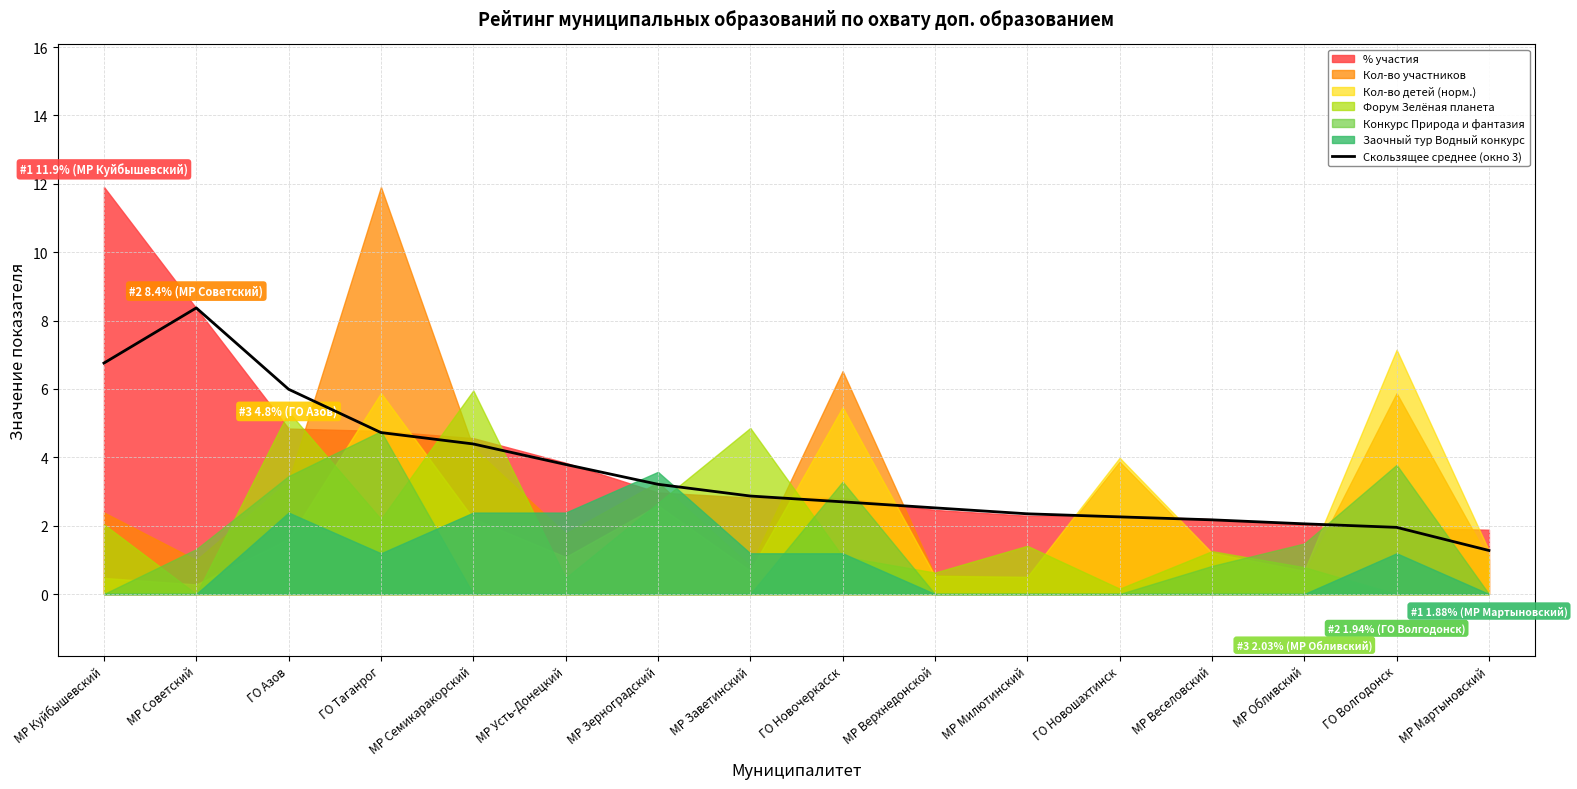

Reading right to left, transcribe all the data shown in this chart.

МР Мартыновский=1.3	ГО Волгодонск=1.9	МР Обливский=2.1	МР Веселовский=2.2	ГО Новошахтинск=2.3	МР Милютинский=2.3	МР Верхнедонской=2.5	ГО Новочеркасск=2.7	МР Заветинский=2.9	МР Зерноградский=3.2	МР Усть-Донецкий=3.8	МР Семикаракорский=4.4	ГО Таганрог=4.7	ГО Азов=6.0	МР Советский=8.4	МР Куйбышевский=6.8